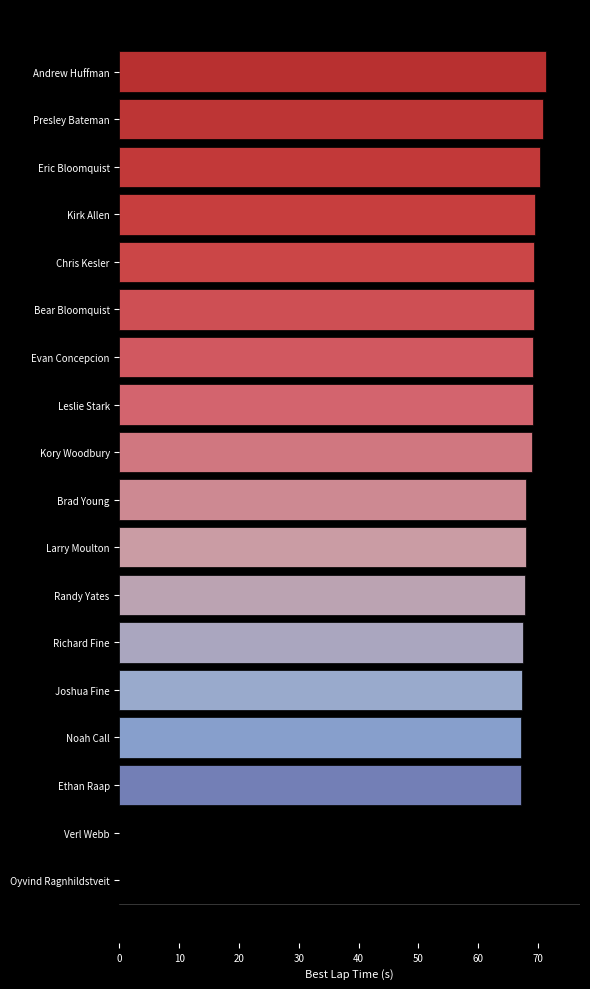

The value at Randy Yates is 67.8. True or false?

True